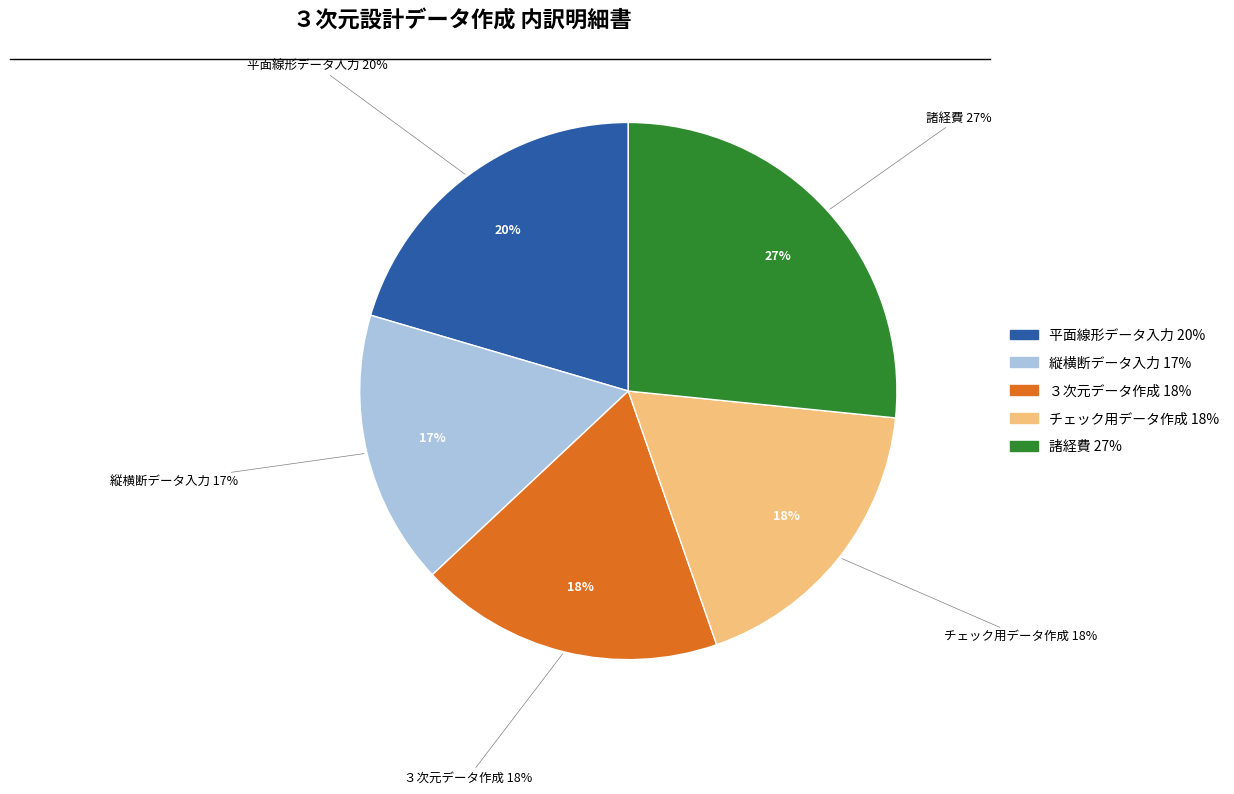

Rank the categories by value from lowest to highest.

縦横断データ入力, チェック用データ作成, ３次元データ作成, 平面線形データ入力, 諸経費